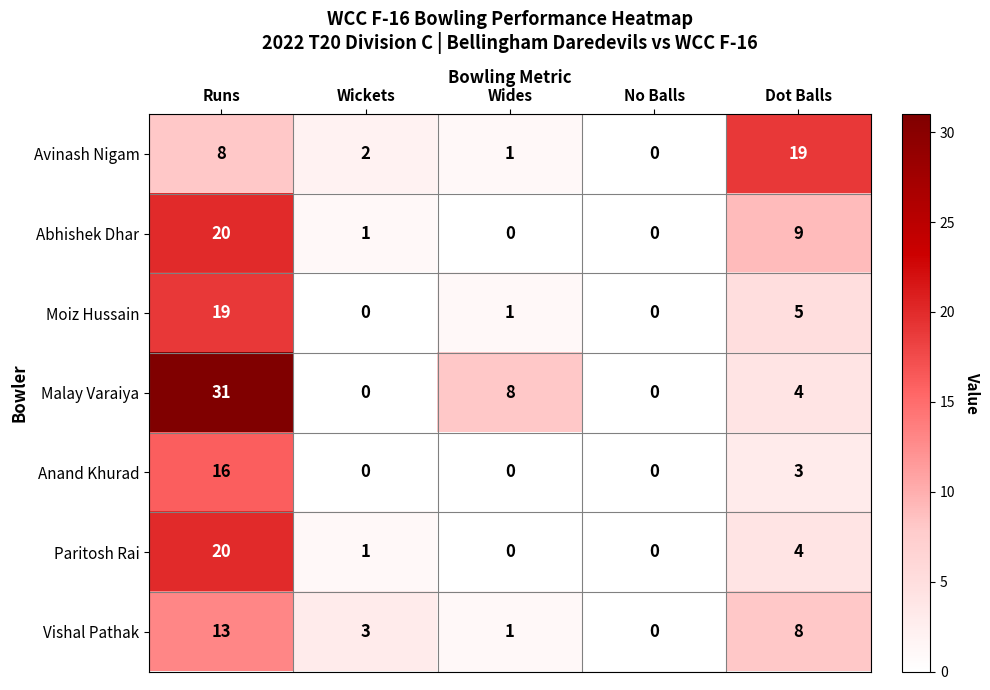

Which series changed the most between Runs and Wickets?

Malay Varaiya